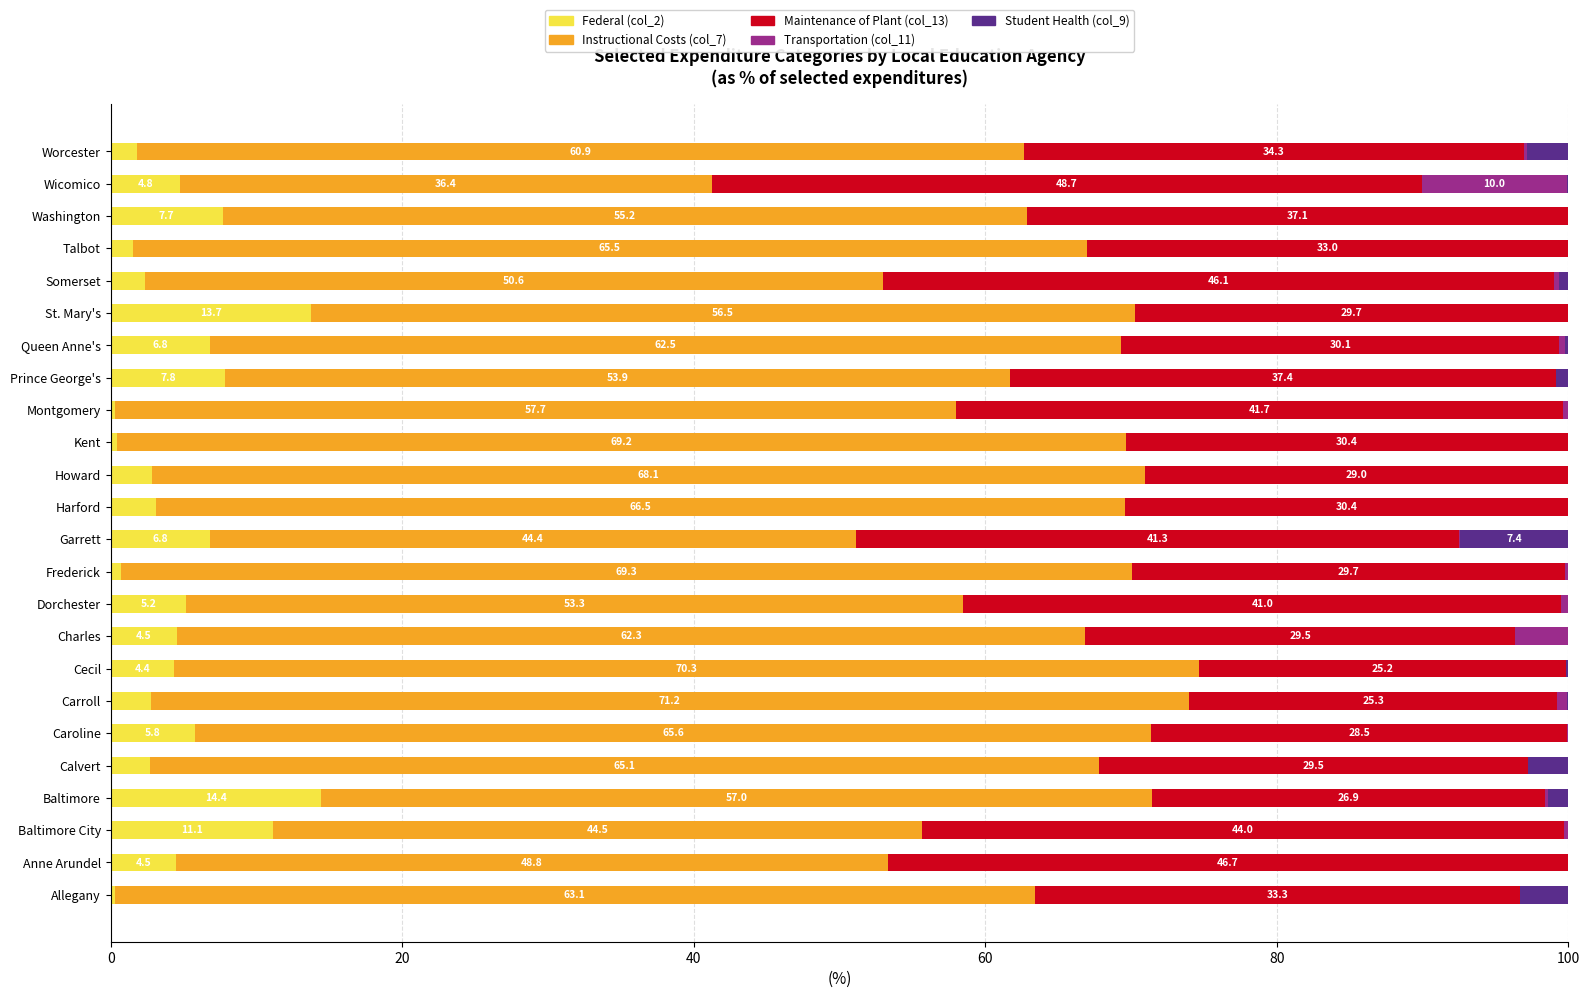

What value does the Federal (col_2) series have at Cecil?

4.4